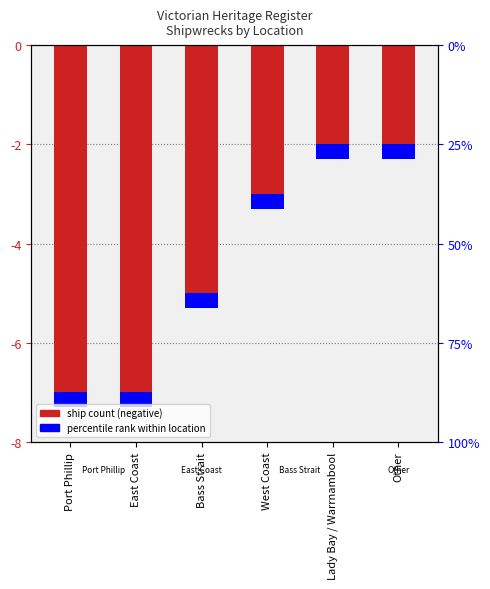

Rank the categories by value from highest to lowest.

Lady Bay / Warrnambool, Other, West Coast, Bass Strait, Port Phillip, East Coast